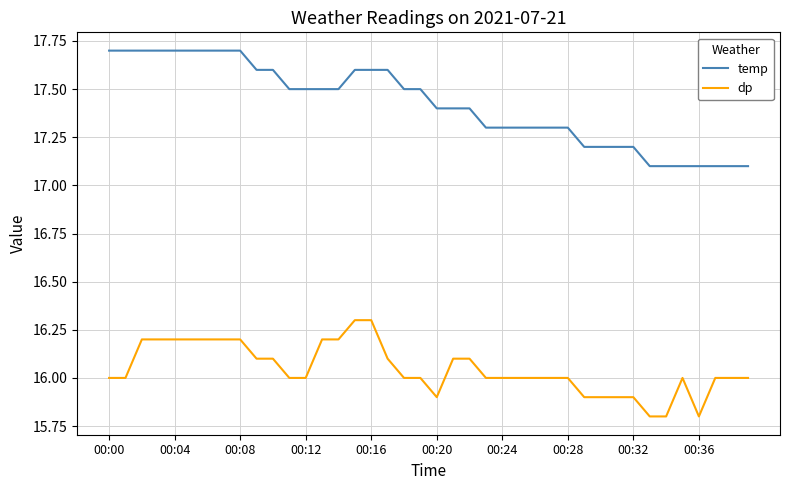

Which series has the largest total across all categories?

temp